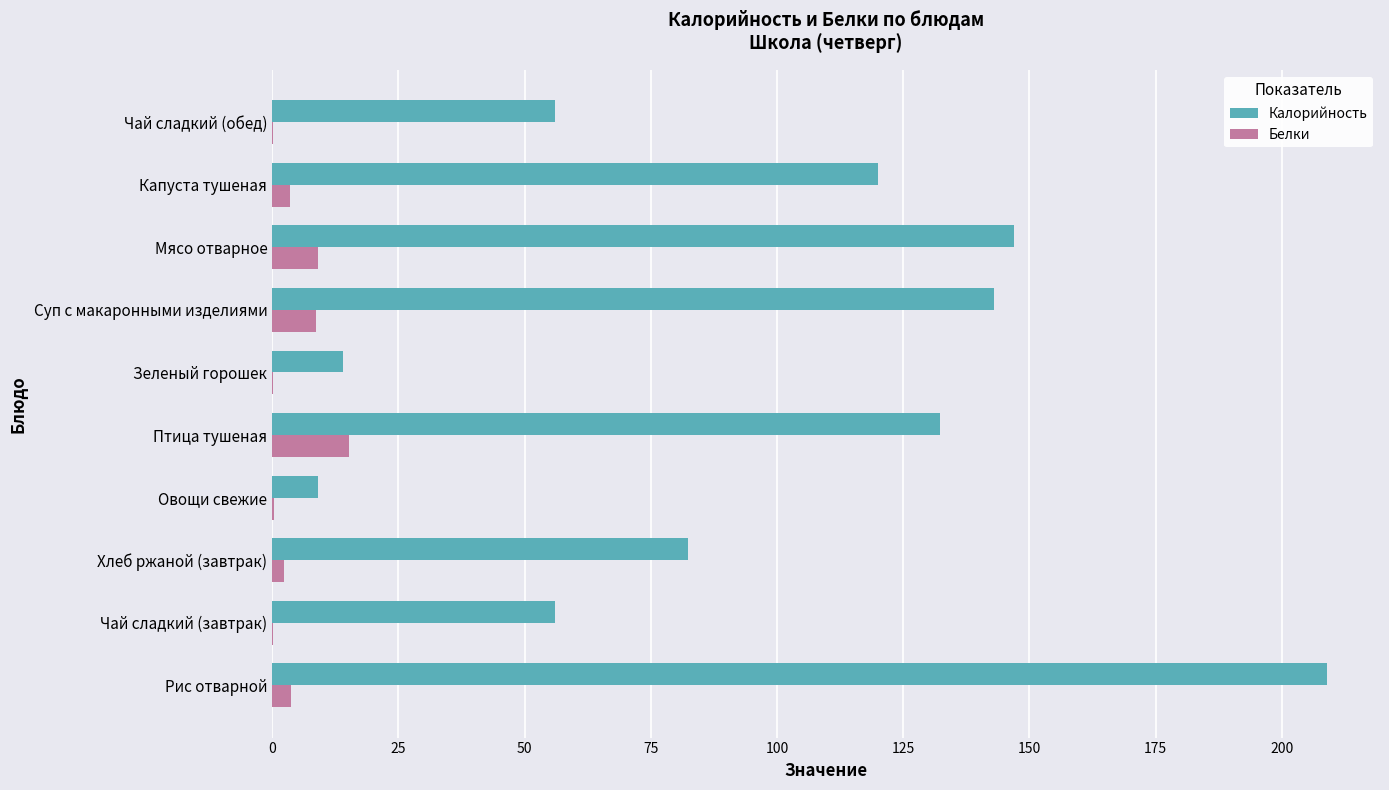

At which label is Калорийность closest to 109?

Капуста тушеная